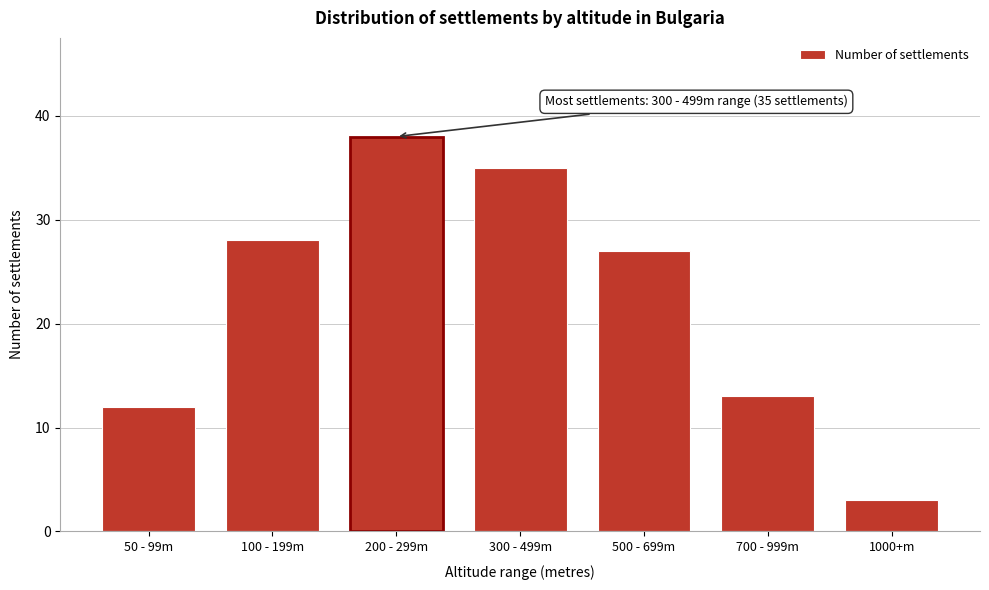

Reading right to left, transcribe all the data shown in this chart.

1000+m=3	700 - 999m=13	500 - 699m=27	300 - 499m=35	200 - 299m=38	100 - 199m=28	50 - 99m=12